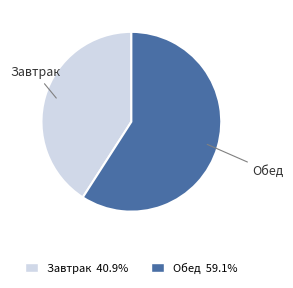

Which category accounts for the majority?

Обед